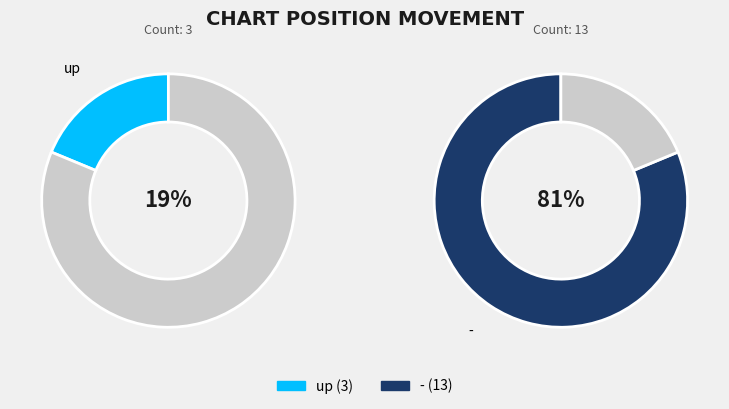

True or false: - accounts for 81% of the total.

True